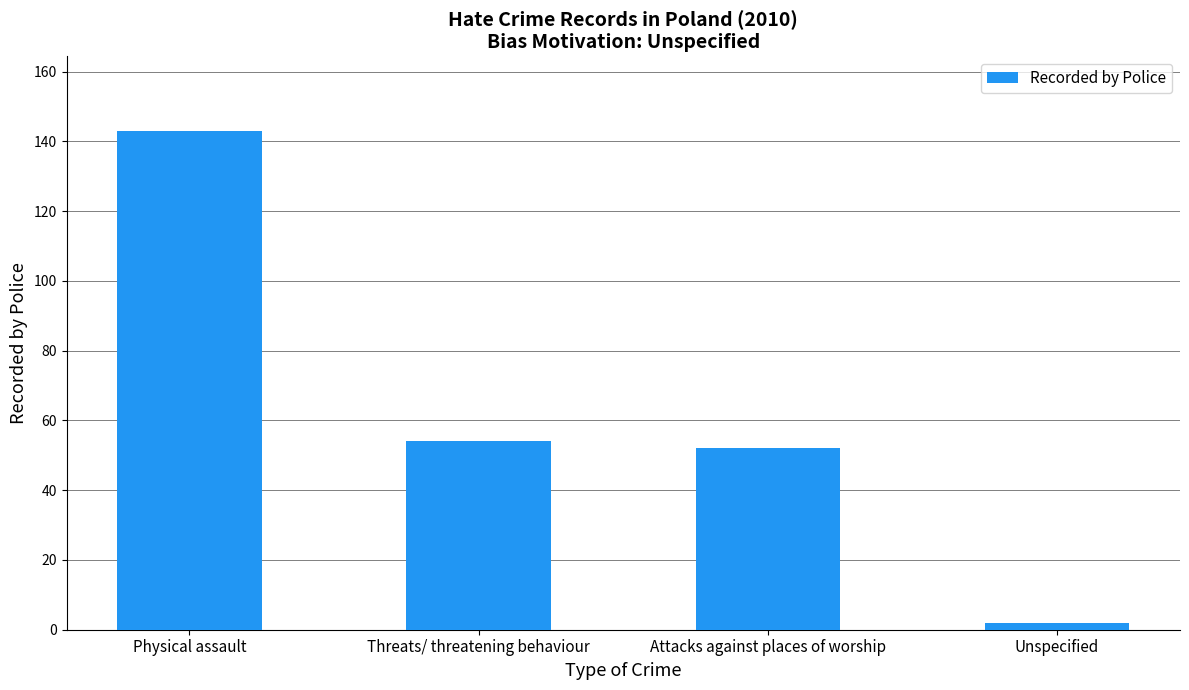

What is the change in value from Physical assault to Unspecified?

-141